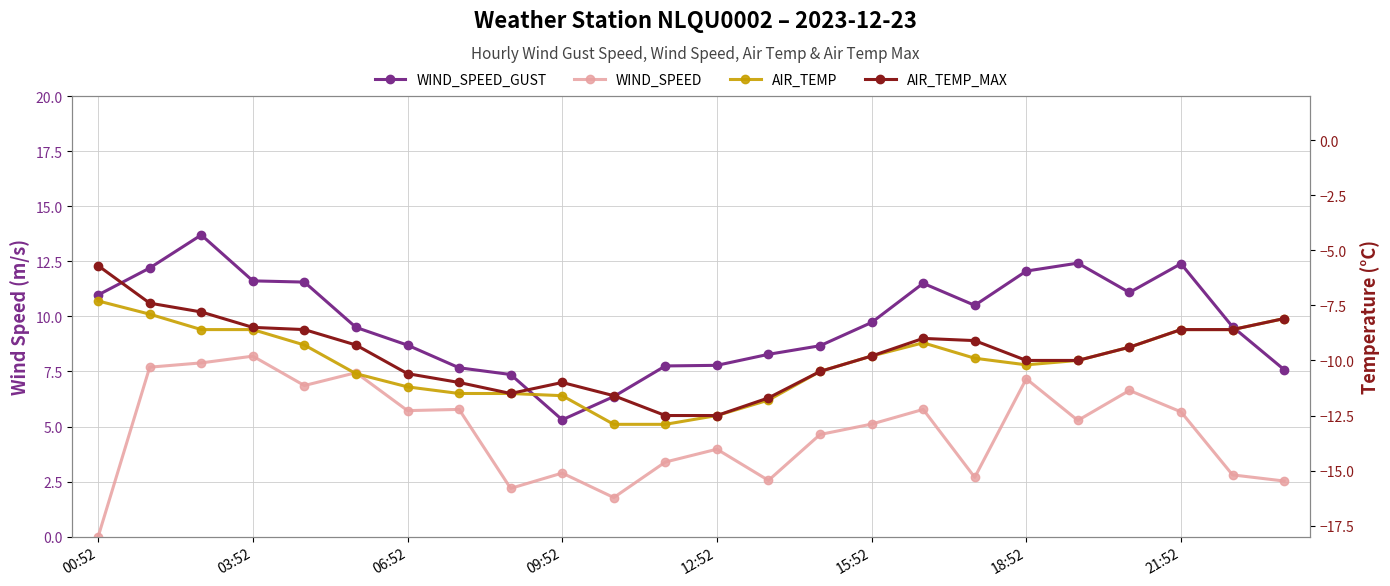

What are all the series names shown in the legend?

WIND_SPEED_GUST, WIND_SPEED, AIR_TEMP, AIR_TEMP_MAX